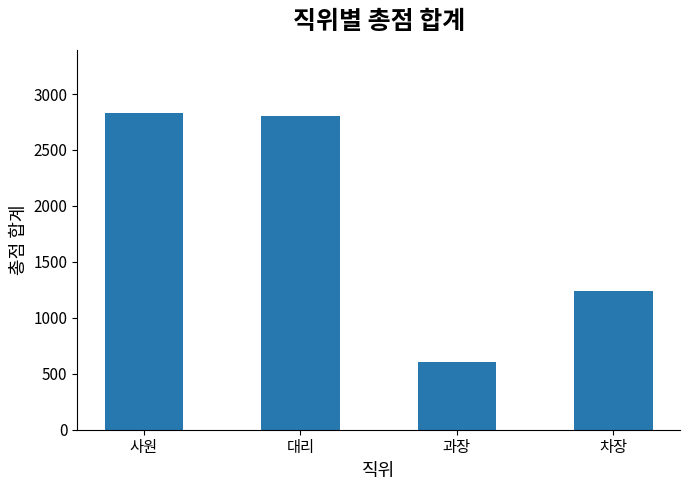

Where is the data nearest to the value 1715?

차장